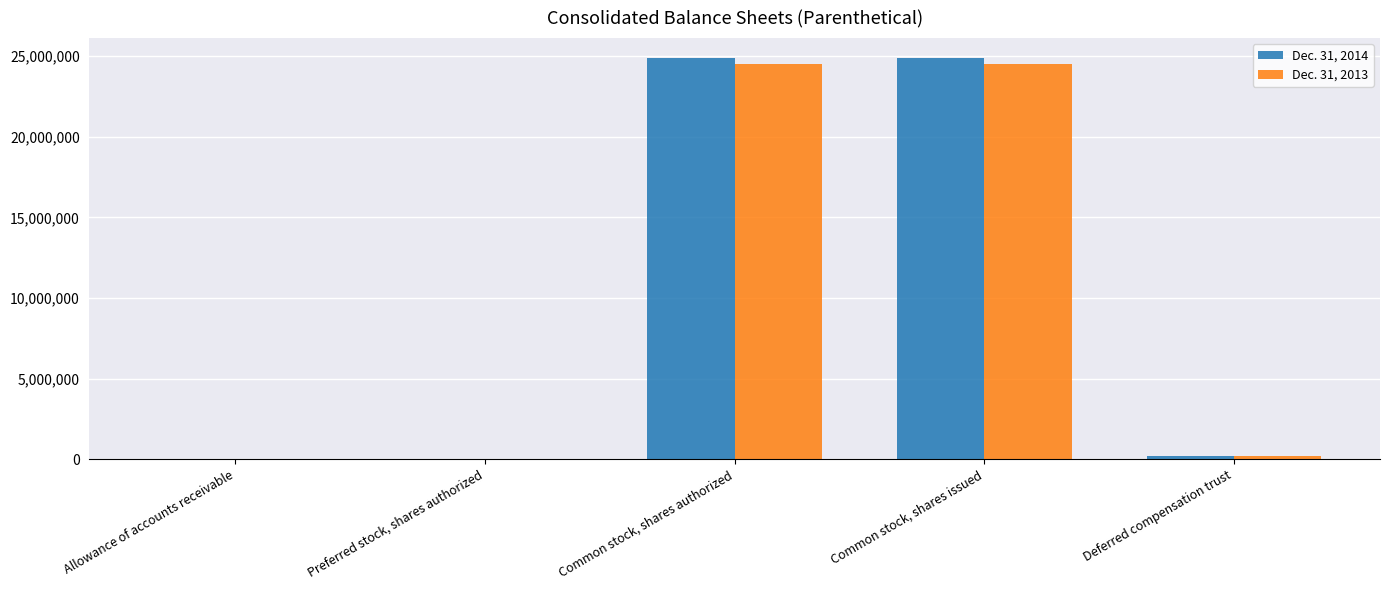

What is the maximum value shown in the chart?

24871806